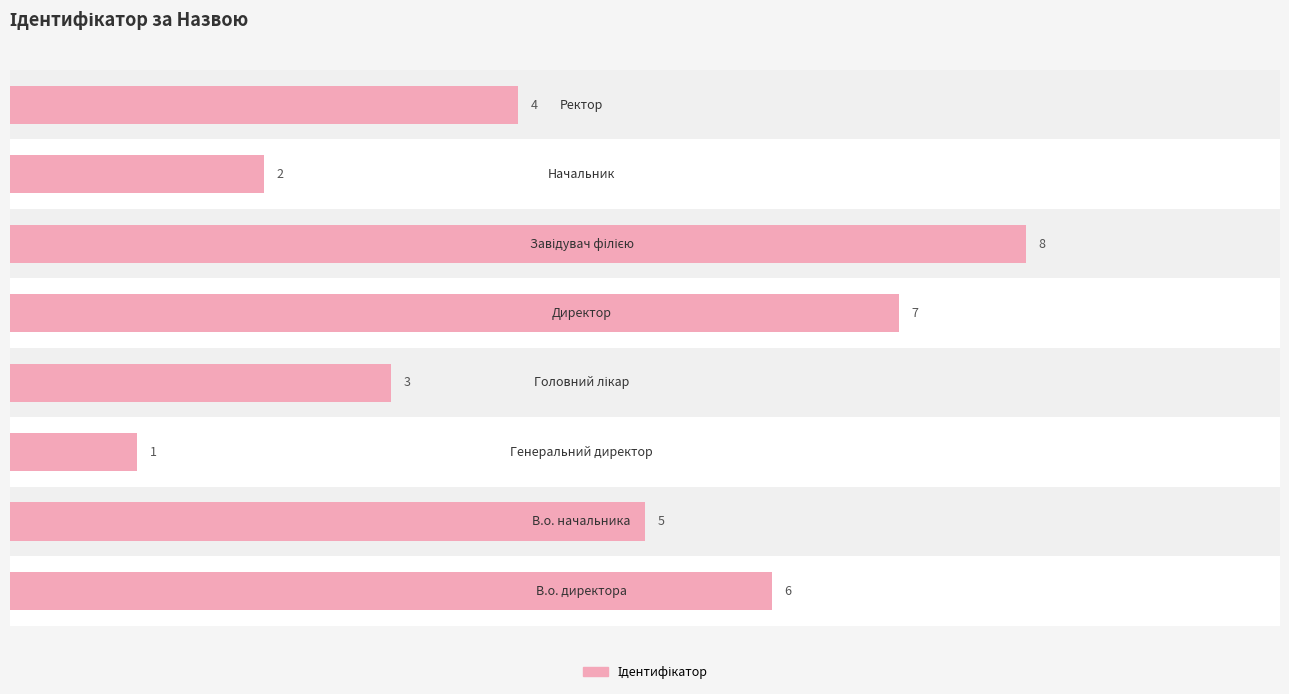

True or false: the data shows 1 at 2.

True